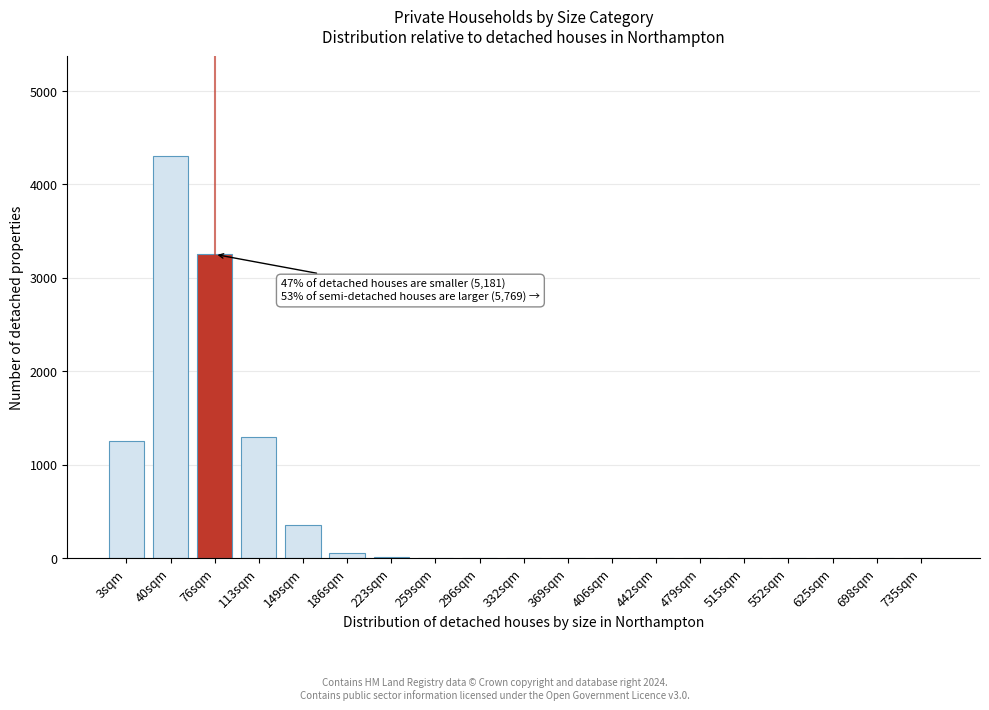

Which has a higher value, 735sqm or 149sqm?

149sqm